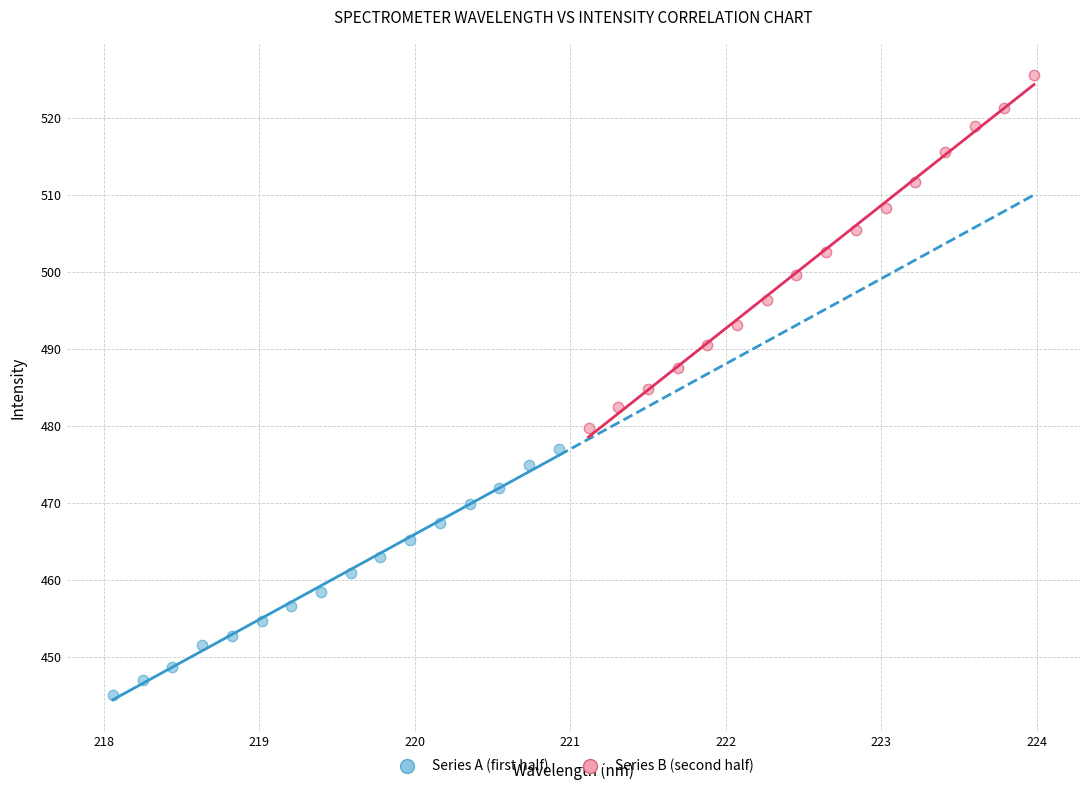

Which series contains the highest Y value?

Series B (second half)